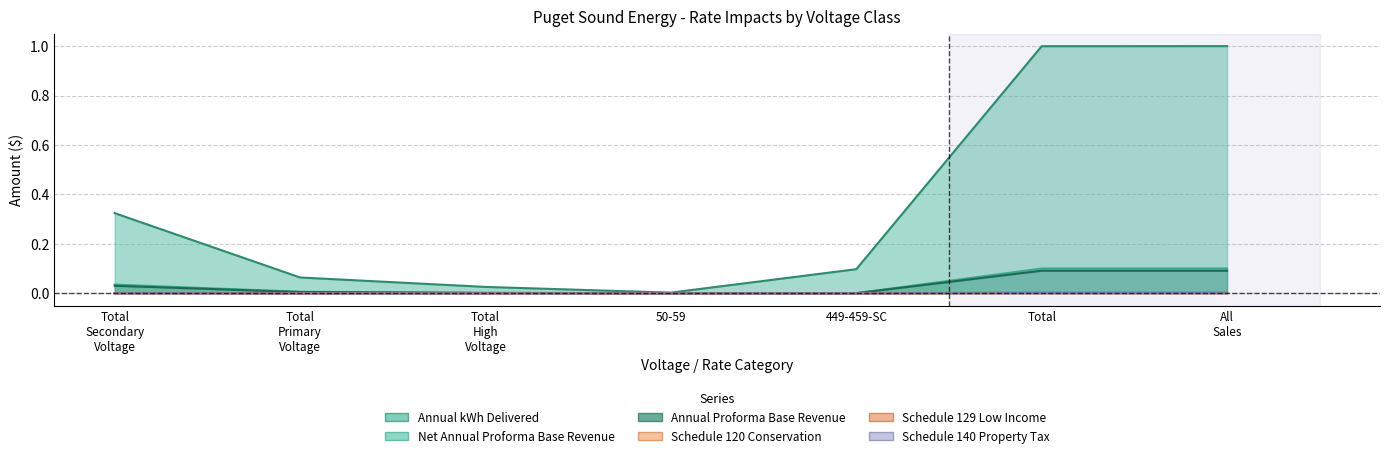

List the labels in order of Net Annual Proforma Base Revenue value, largest first.

All Sales, Total, Total Secondary Voltage, Total Primary Voltage, Total High Voltage, 449-459-SC, 50-59